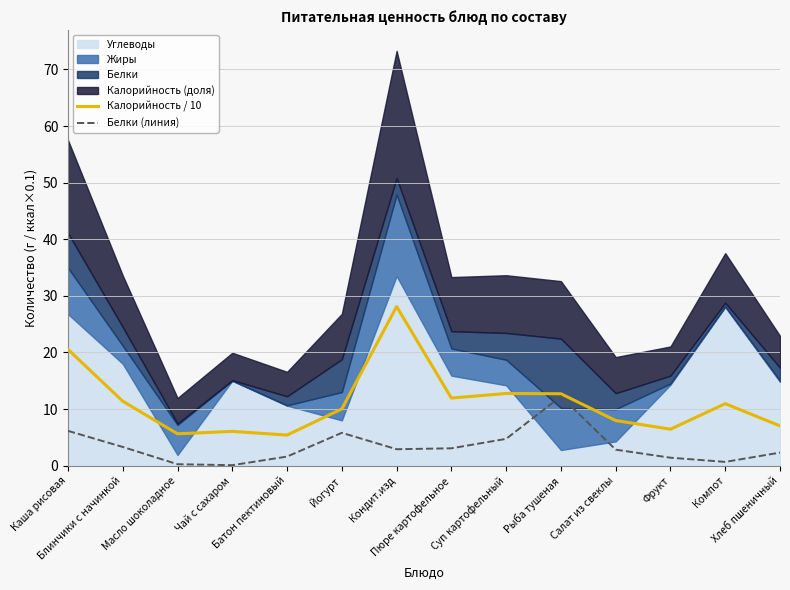

The value of Калорийность / 10 at Блинчики с начинкой is 11.4. True or false?

True